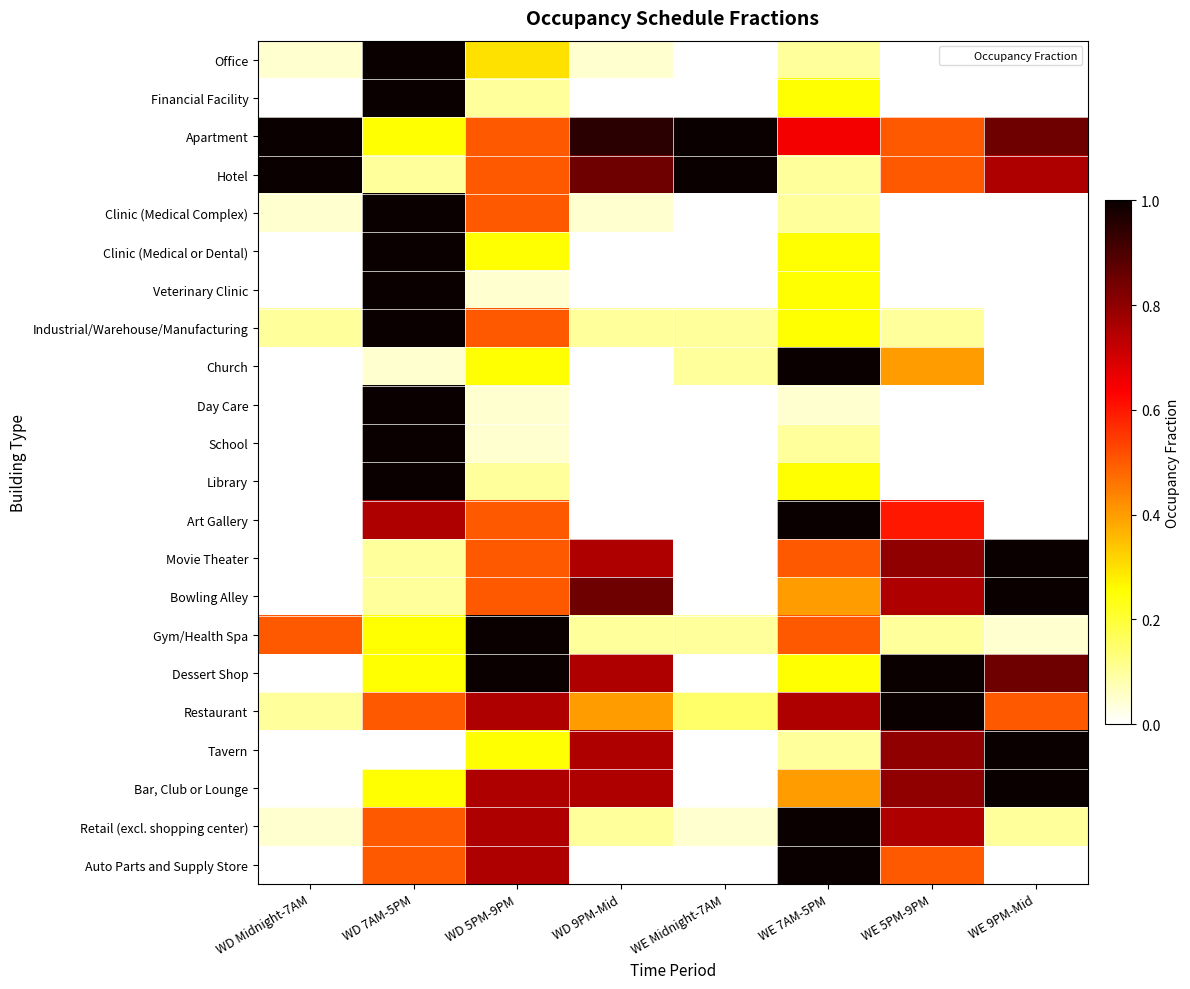

Reading right to left, extract all data points from this chart.

Office: WE 9PM-Mid=0.0	WE 5PM-9PM=0.0	WE 7AM-5PM=0.1	WE Midnight-7AM=0.0	WD 9PM-Mid=0.1	WD 5PM-9PM=0.3	WD 7AM-5PM=1.0	WD Midnight-7AM=0.1
Financial Facility: WE 9PM-Mid=0.0	WE 5PM-9PM=0.0	WE 7AM-5PM=0.2	WE Midnight-7AM=0.0	WD 9PM-Mid=0.0	WD 5PM-9PM=0.1	WD 7AM-5PM=1.0	WD Midnight-7AM=0.0
Apartment: WE 9PM-Mid=0.8	WE 5PM-9PM=0.5	WE 7AM-5PM=0.7	WE Midnight-7AM=1.0	WD 9PM-Mid=0.9	WD 5PM-9PM=0.5	WD 7AM-5PM=0.2	WD Midnight-7AM=1.0
Hotel: WE 9PM-Mid=0.8	WE 5PM-9PM=0.5	WE 7AM-5PM=0.1	WE Midnight-7AM=1.0	WD 9PM-Mid=0.8	WD 5PM-9PM=0.5	WD 7AM-5PM=0.1	WD Midnight-7AM=1.0
Clinic (Medical Complex): WE 9PM-Mid=0.0	WE 5PM-9PM=0.0	WE 7AM-5PM=0.1	WE Midnight-7AM=0.0	WD 9PM-Mid=0.1	WD 5PM-9PM=0.5	WD 7AM-5PM=1.0	WD Midnight-7AM=0.1
Clinic (Medical or Dental): WE 9PM-Mid=0.0	WE 5PM-9PM=0.0	WE 7AM-5PM=0.2	WE Midnight-7AM=0.0	WD 9PM-Mid=0.0	WD 5PM-9PM=0.2	WD 7AM-5PM=1.0	WD Midnight-7AM=0.0
Veterinary Clinic: WE 9PM-Mid=0.0	WE 5PM-9PM=0.0	WE 7AM-5PM=0.2	WE Midnight-7AM=0.0	WD 9PM-Mid=0.0	WD 5PM-9PM=0.1	WD 7AM-5PM=1.0	WD Midnight-7AM=0.0
Industrial/Warehouse/Manufacturing: WE 9PM-Mid=0.0	WE 5PM-9PM=0.1	WE 7AM-5PM=0.2	WE Midnight-7AM=0.1	WD 9PM-Mid=0.1	WD 5PM-9PM=0.5	WD 7AM-5PM=1.0	WD Midnight-7AM=0.1
Church: WE 9PM-Mid=0.0	WE 5PM-9PM=0.4	WE 7AM-5PM=1.0	WE Midnight-7AM=0.1	WD 9PM-Mid=0.0	WD 5PM-9PM=0.2	WD 7AM-5PM=0.1	WD Midnight-7AM=0.0
Day Care: WE 9PM-Mid=0.0	WE 5PM-9PM=0.0	WE 7AM-5PM=0.1	WE Midnight-7AM=0.0	WD 9PM-Mid=0.0	WD 5PM-9PM=0.1	WD 7AM-5PM=1.0	WD Midnight-7AM=0.0
School: WE 9PM-Mid=0.0	WE 5PM-9PM=0.0	WE 7AM-5PM=0.1	WE Midnight-7AM=0.0	WD 9PM-Mid=0.0	WD 5PM-9PM=0.1	WD 7AM-5PM=1.0	WD Midnight-7AM=0.0
Library: WE 9PM-Mid=0.0	WE 5PM-9PM=0.0	WE 7AM-5PM=0.2	WE Midnight-7AM=0.0	WD 9PM-Mid=0.0	WD 5PM-9PM=0.1	WD 7AM-5PM=1.0	WD Midnight-7AM=0.0
Art Gallery: WE 9PM-Mid=0.0	WE 5PM-9PM=0.6	WE 7AM-5PM=1.0	WE Midnight-7AM=0.0	WD 9PM-Mid=0.0	WD 5PM-9PM=0.5	WD 7AM-5PM=0.8	WD Midnight-7AM=0.0
Movie Theater: WE 9PM-Mid=1.0	WE 5PM-9PM=0.8	WE 7AM-5PM=0.5	WE Midnight-7AM=0.0	WD 9PM-Mid=0.8	WD 5PM-9PM=0.5	WD 7AM-5PM=0.1	WD Midnight-7AM=0.0
Bowling Alley: WE 9PM-Mid=1.0	WE 5PM-9PM=0.8	WE 7AM-5PM=0.4	WE Midnight-7AM=0.0	WD 9PM-Mid=0.8	WD 5PM-9PM=0.5	WD 7AM-5PM=0.1	WD Midnight-7AM=0.0
Gym/Health Spa: WE 9PM-Mid=0.1	WE 5PM-9PM=0.1	WE 7AM-5PM=0.5	WE Midnight-7AM=0.1	WD 9PM-Mid=0.1	WD 5PM-9PM=1.0	WD 7AM-5PM=0.2	WD Midnight-7AM=0.5
Dessert Shop: WE 9PM-Mid=0.8	WE 5PM-9PM=1.0	WE 7AM-5PM=0.2	WE Midnight-7AM=0.0	WD 9PM-Mid=0.8	WD 5PM-9PM=1.0	WD 7AM-5PM=0.2	WD Midnight-7AM=0.0
Restaurant: WE 9PM-Mid=0.5	WE 5PM-9PM=1.0	WE 7AM-5PM=0.8	WE Midnight-7AM=0.1	WD 9PM-Mid=0.4	WD 5PM-9PM=0.8	WD 7AM-5PM=0.5	WD Midnight-7AM=0.1
Tavern: WE 9PM-Mid=1.0	WE 5PM-9PM=0.8	WE 7AM-5PM=0.1	WE Midnight-7AM=0.0	WD 9PM-Mid=0.8	WD 5PM-9PM=0.2	WD 7AM-5PM=0.0	WD Midnight-7AM=0.0
Bar, Club or Lounge: WE 9PM-Mid=1.0	WE 5PM-9PM=0.8	WE 7AM-5PM=0.4	WE Midnight-7AM=0.0	WD 9PM-Mid=0.8	WD 5PM-9PM=0.8	WD 7AM-5PM=0.2	WD Midnight-7AM=0.0
Retail (excl. shopping center): WE 9PM-Mid=0.1	WE 5PM-9PM=0.8	WE 7AM-5PM=1.0	WE Midnight-7AM=0.1	WD 9PM-Mid=0.1	WD 5PM-9PM=0.8	WD 7AM-5PM=0.5	WD Midnight-7AM=0.1
Auto Parts and Supply Store: WE 9PM-Mid=0.0	WE 5PM-9PM=0.5	WE 7AM-5PM=1.0	WE Midnight-7AM=0.0	WD 9PM-Mid=0.0	WD 5PM-9PM=0.8	WD 7AM-5PM=0.5	WD Midnight-7AM=0.0